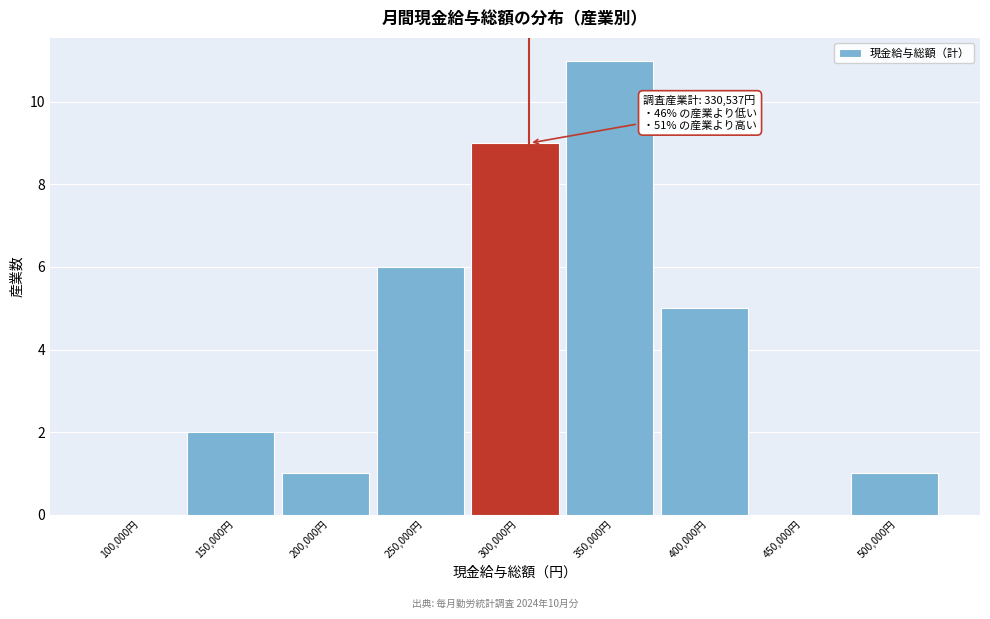

Reading left to right, transcribe all the data shown in this chart.

100,000円=0	150,000円=2	200,000円=1	250,000円=6	300,000円=9	350,000円=11	400,000円=5	450,000円=0	500,000円=1